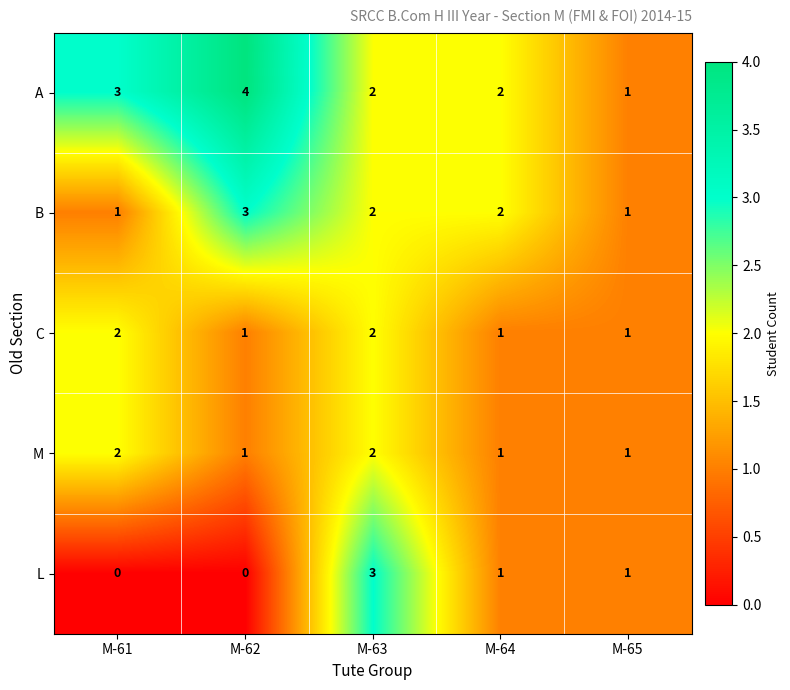

What is the difference between the highest and lowest values at M-64?

1